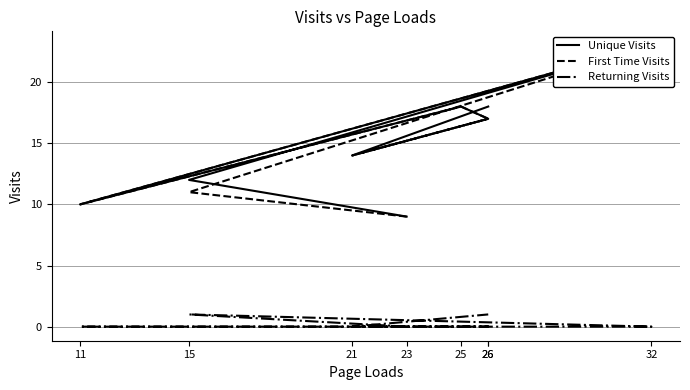

Which series has the widest spread of values?

Unique Visits